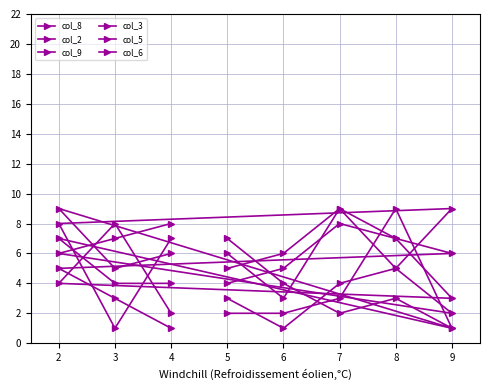

Is the value of col_2 at 2 greater than the value of col_8 at 3?

No